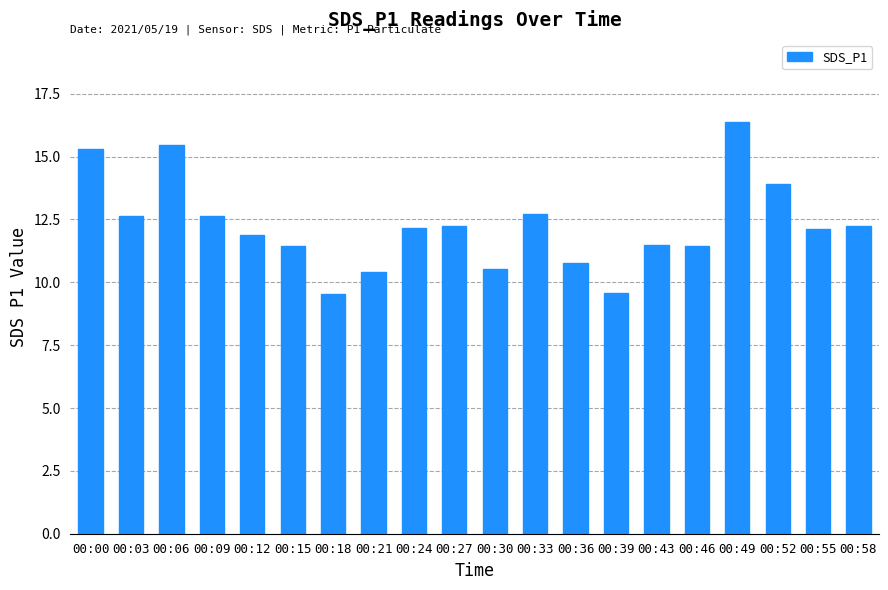

What is the difference between the maximum and minimum values?

6.8